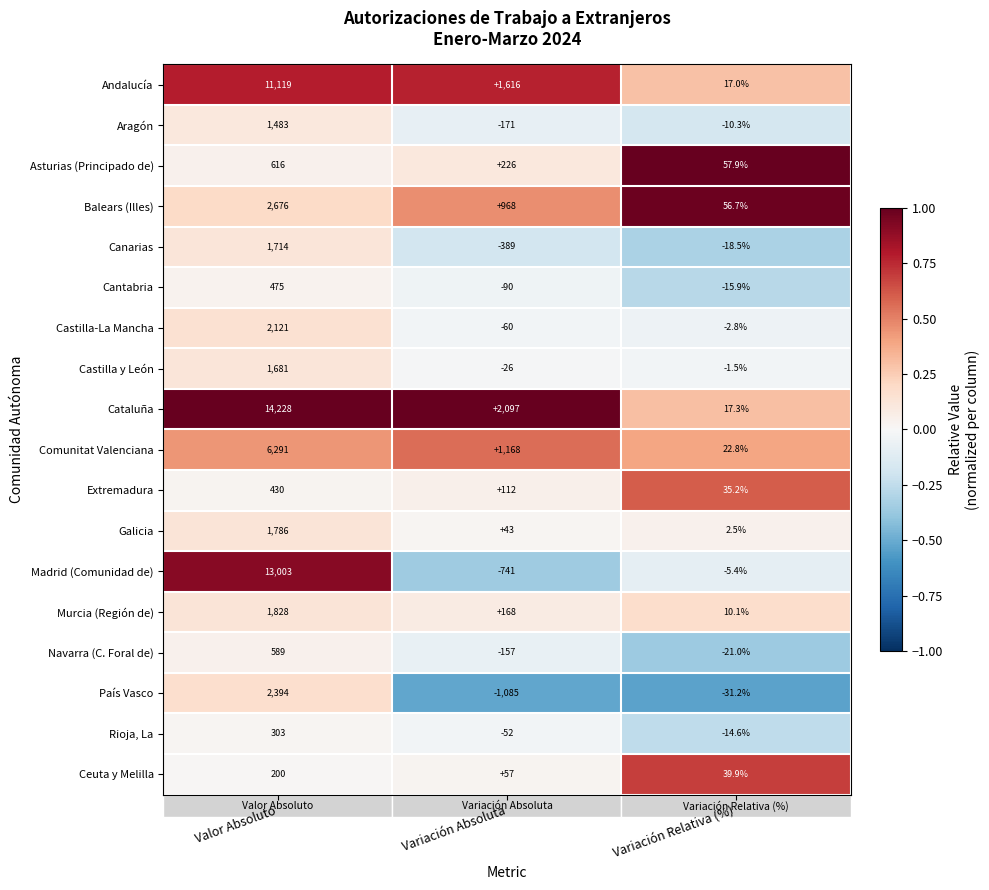

Which series has the largest total across all categories?

Cataluña